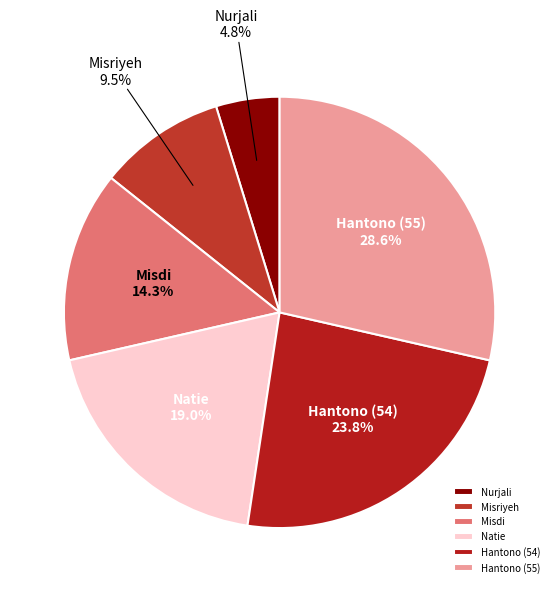

Is it true that Hantono (55) is 29% of the pie?

True